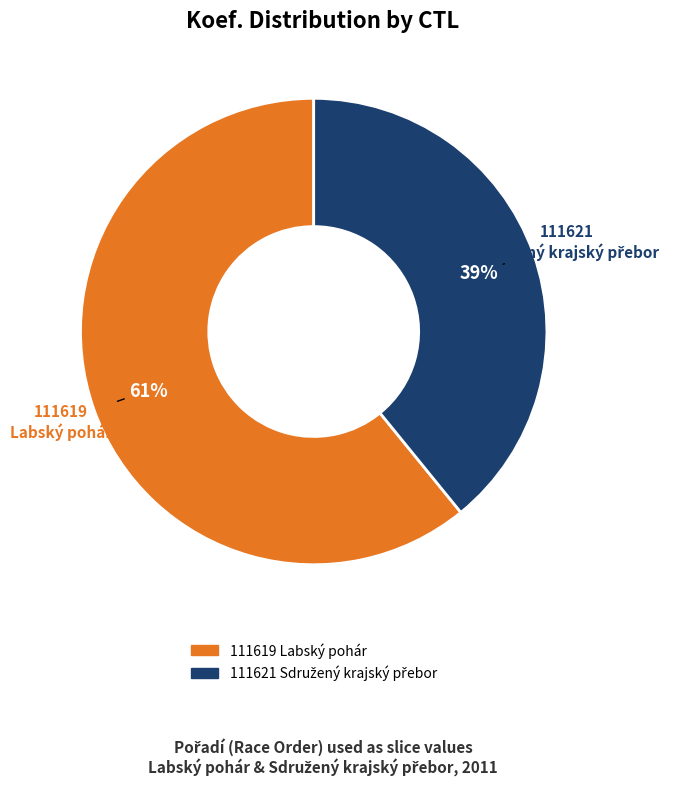

To the nearest percent, what is the average slice percentage?

50%